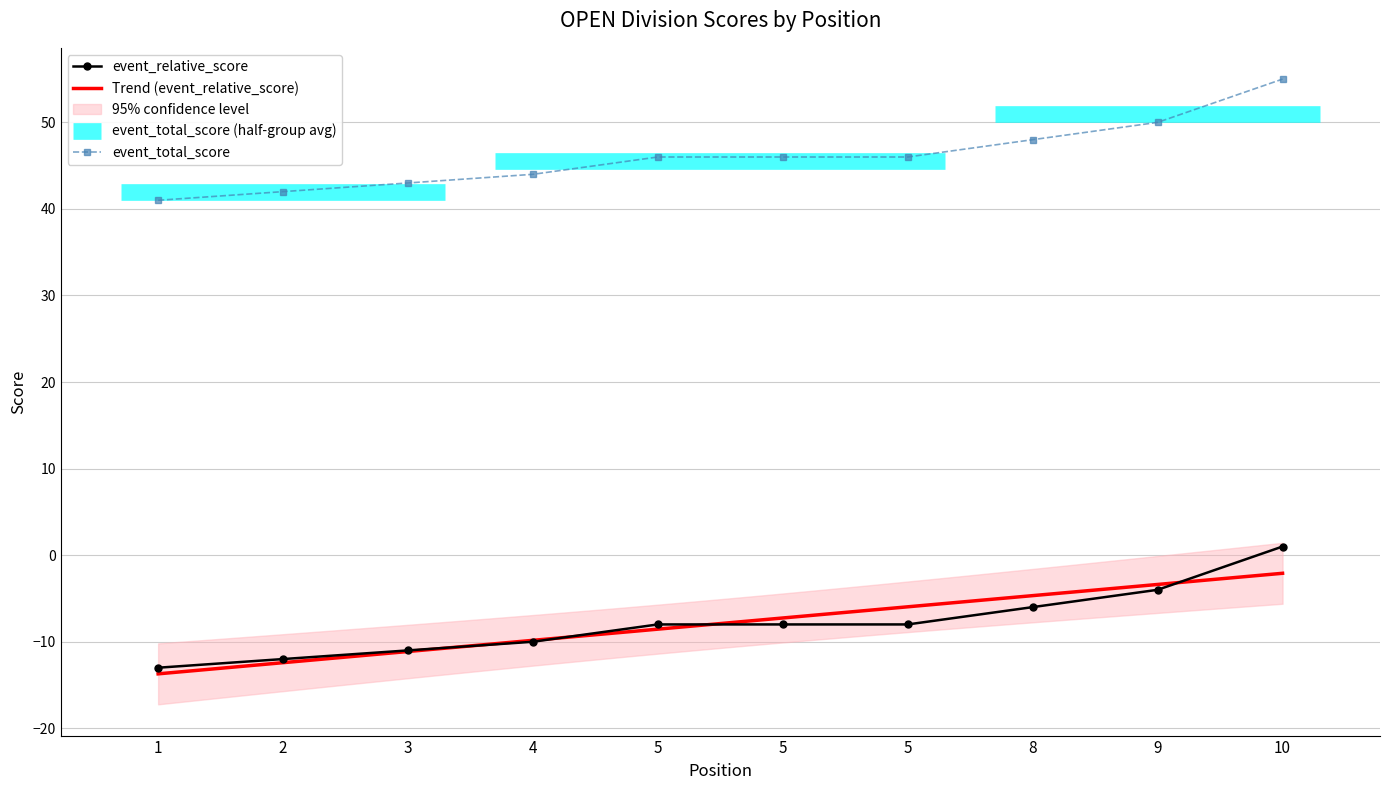

How many values in event_relative_score are above zero?

1